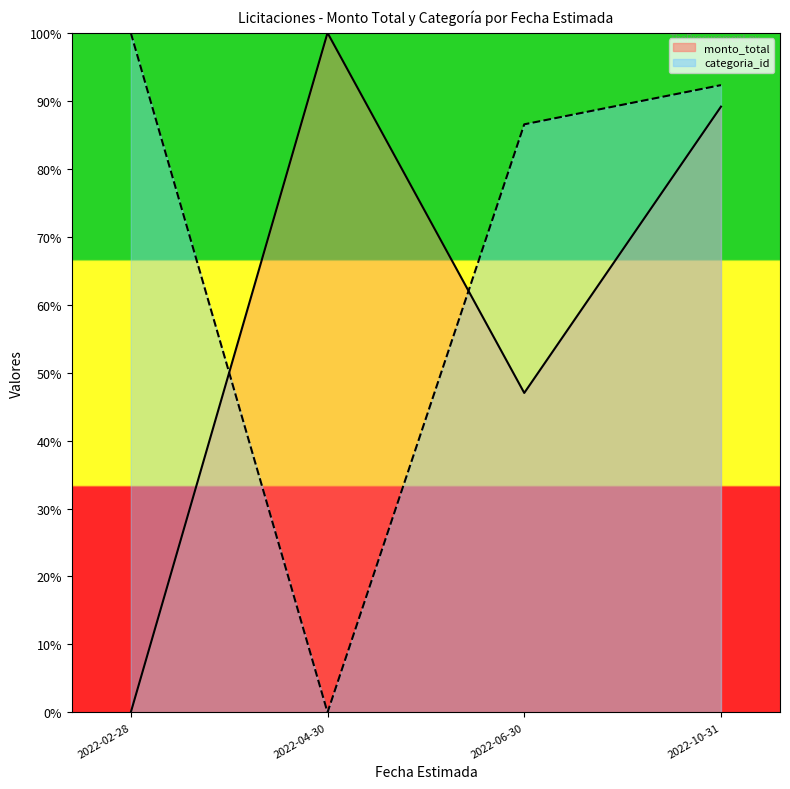

What is the spread (max minus min) of values at 2022-04-30?

100.0